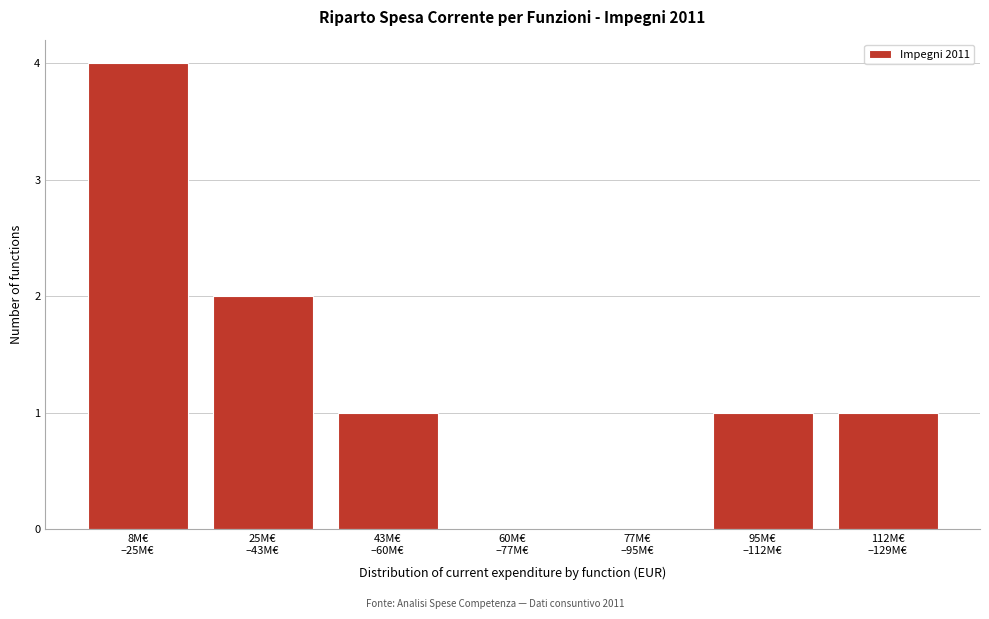

What is the sum of all values?

9